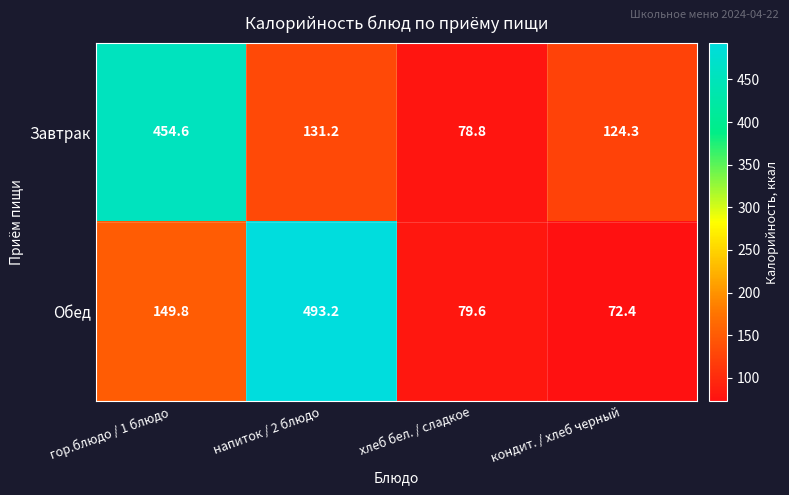

Which series has the largest range (max minus min)?

Обед